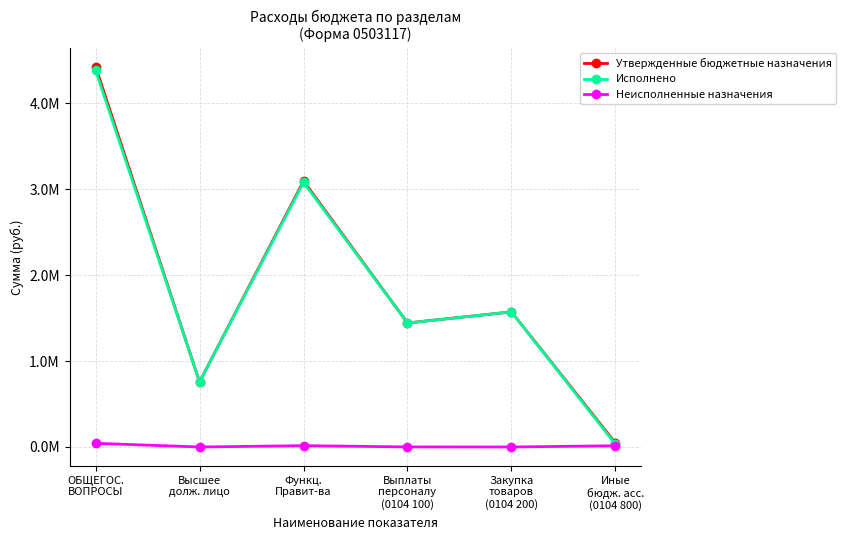

Between Функц.
Правит-ва and Иные
бюдж. асс.
(0104 800), which series saw the biggest shift?

Утвержденные бюджетные назначения